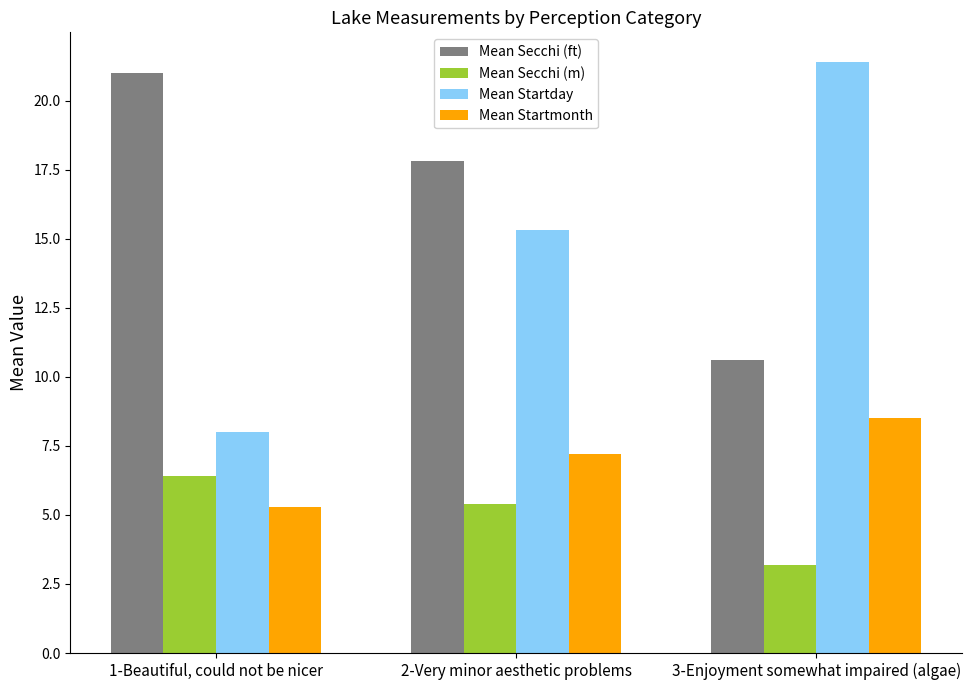

The Mean Startday series shows 8.5 at 3-Enjoyment somewhat impaired (algae). True or false?

False